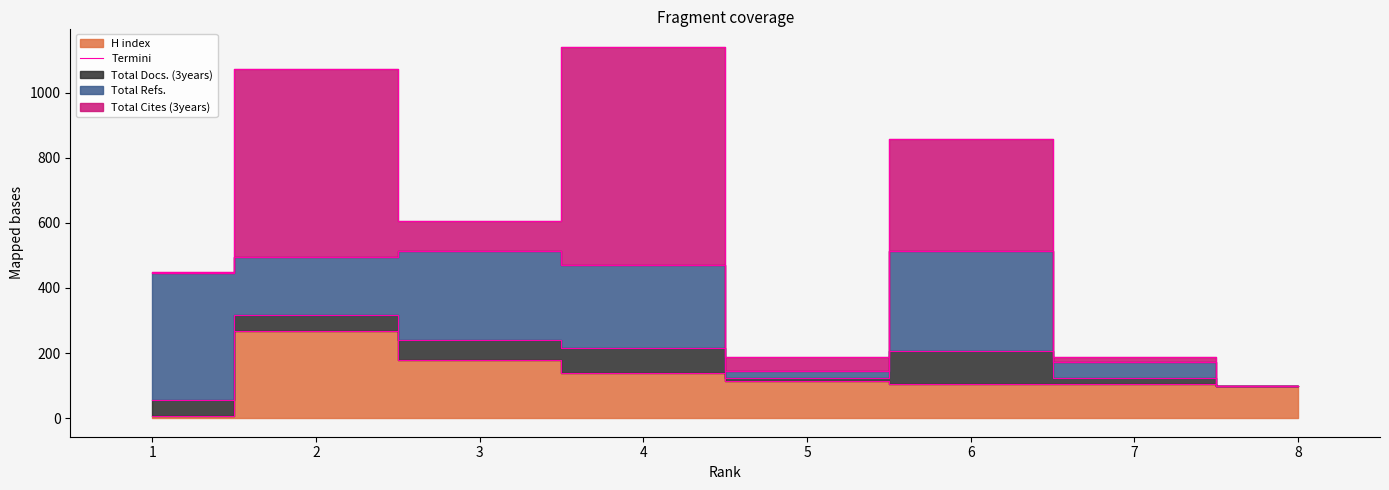

List the labels in order of value, largest first.

2, 3, 4, 5, 6, 7, 8, 1